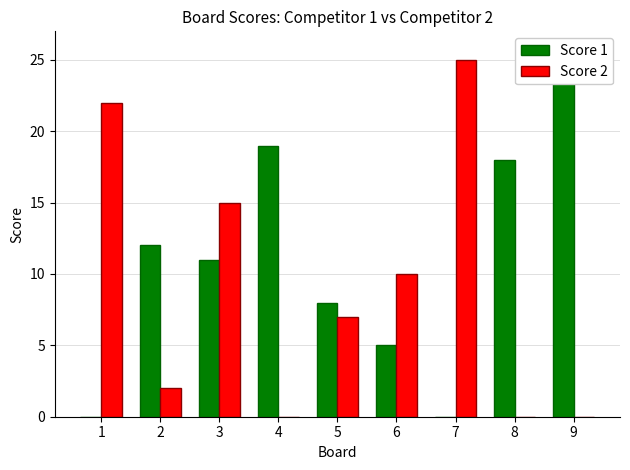

What is the difference between the highest and lowest values at 5?

1